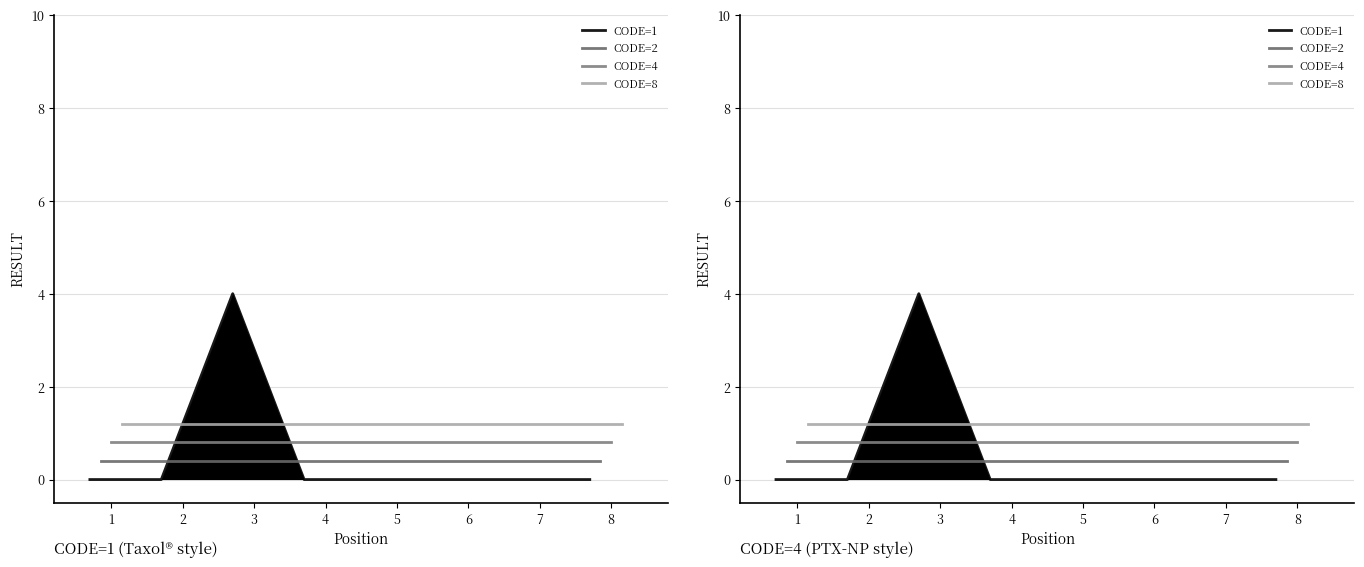

At how many categories does at least one series exceed 3?

1